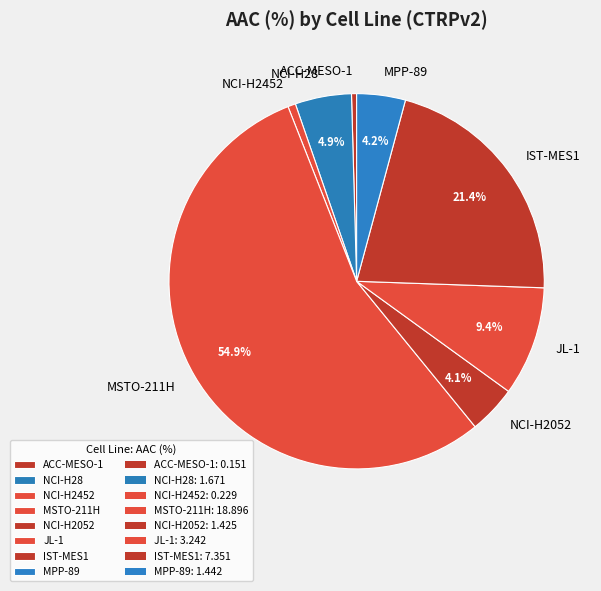

How many slices are in this pie chart?

8